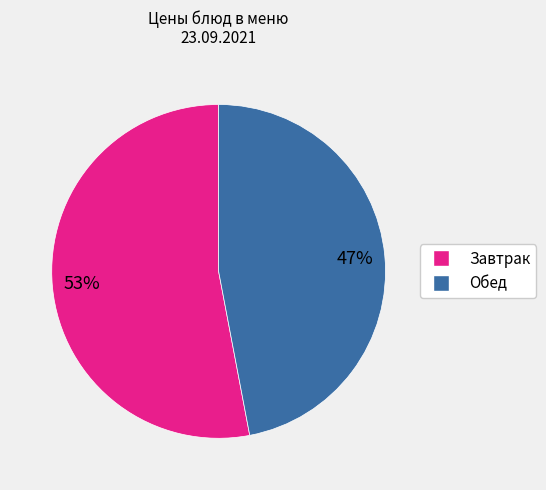

Count the number of slices in the pie.

2